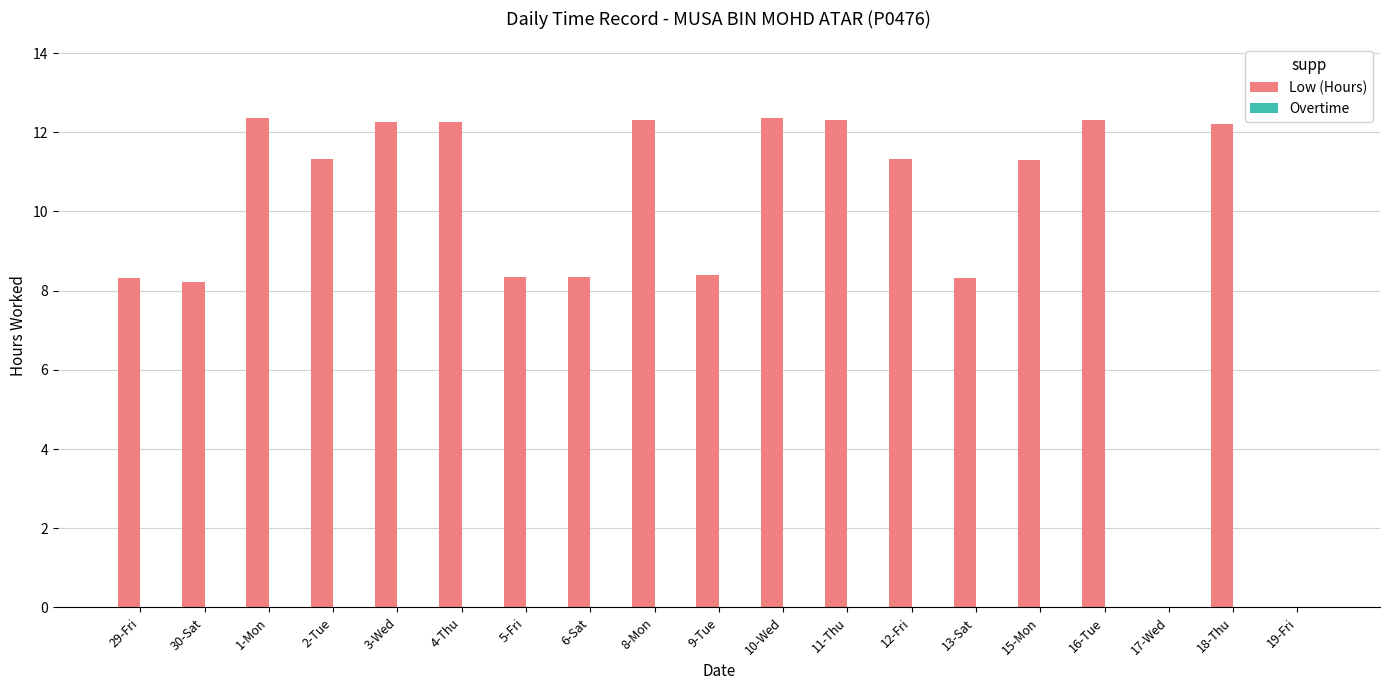

Between 1-Mon and 19-Fri, which is larger?

1-Mon